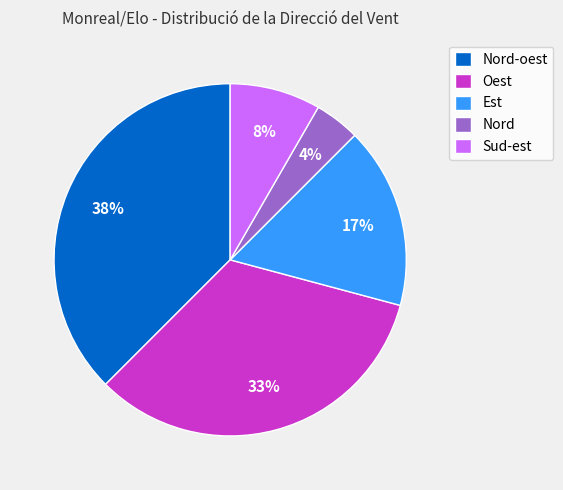

Do Sud-est and Est together represent more than half of the pie?

No